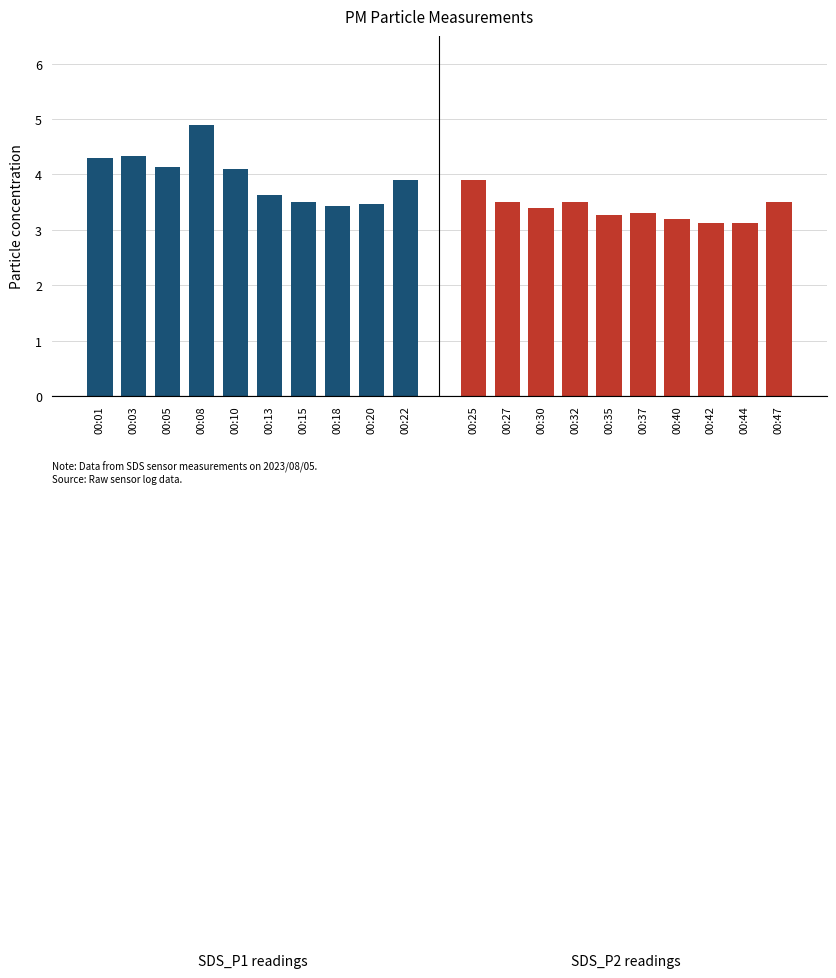

List the series in order of their overall mean, highest first.

SDS_P1, SDS_P2